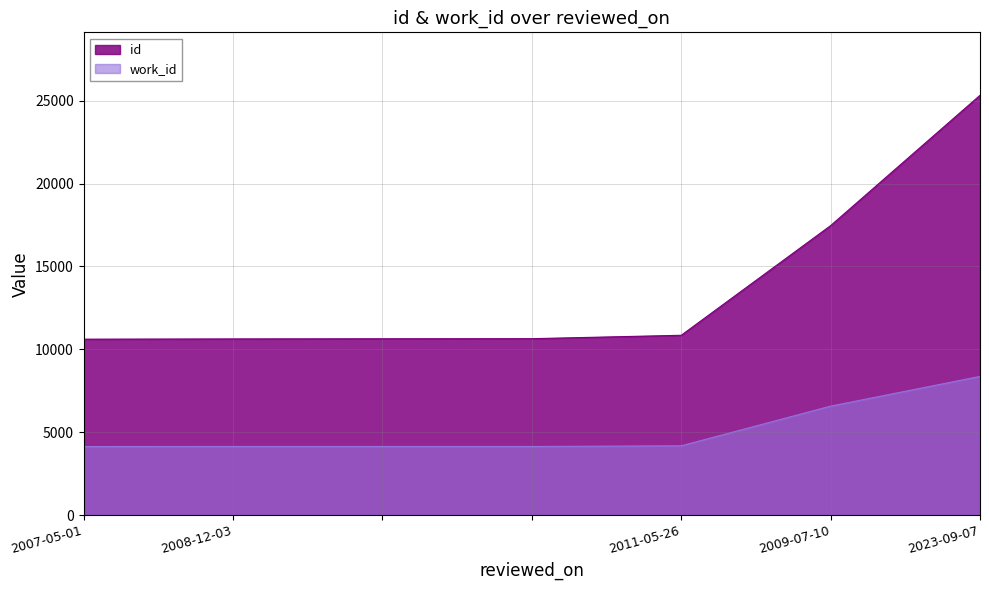

True or false: work_id and id intersect in this chart.

False